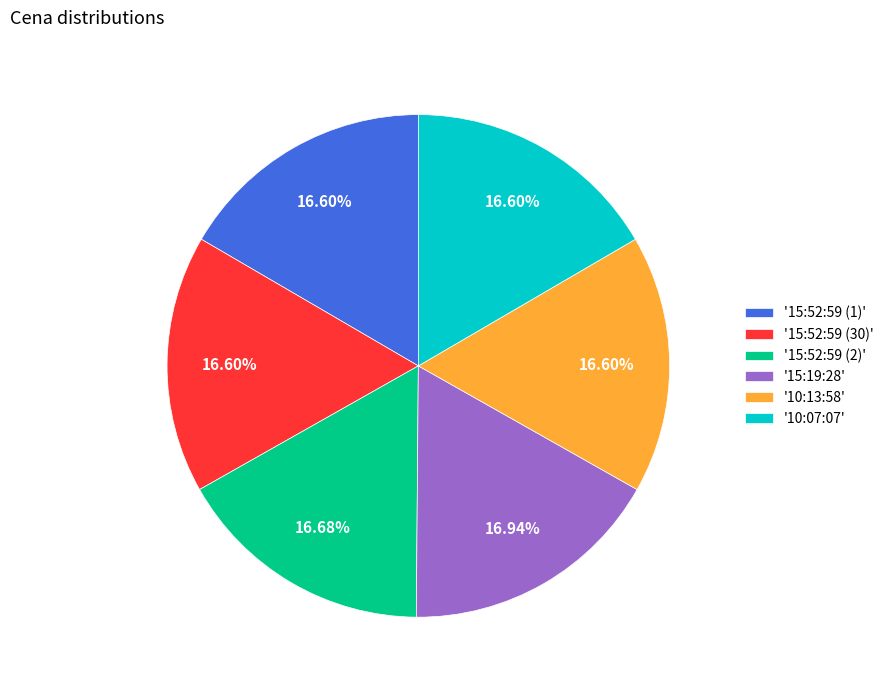

How many segments does this pie chart have?

6